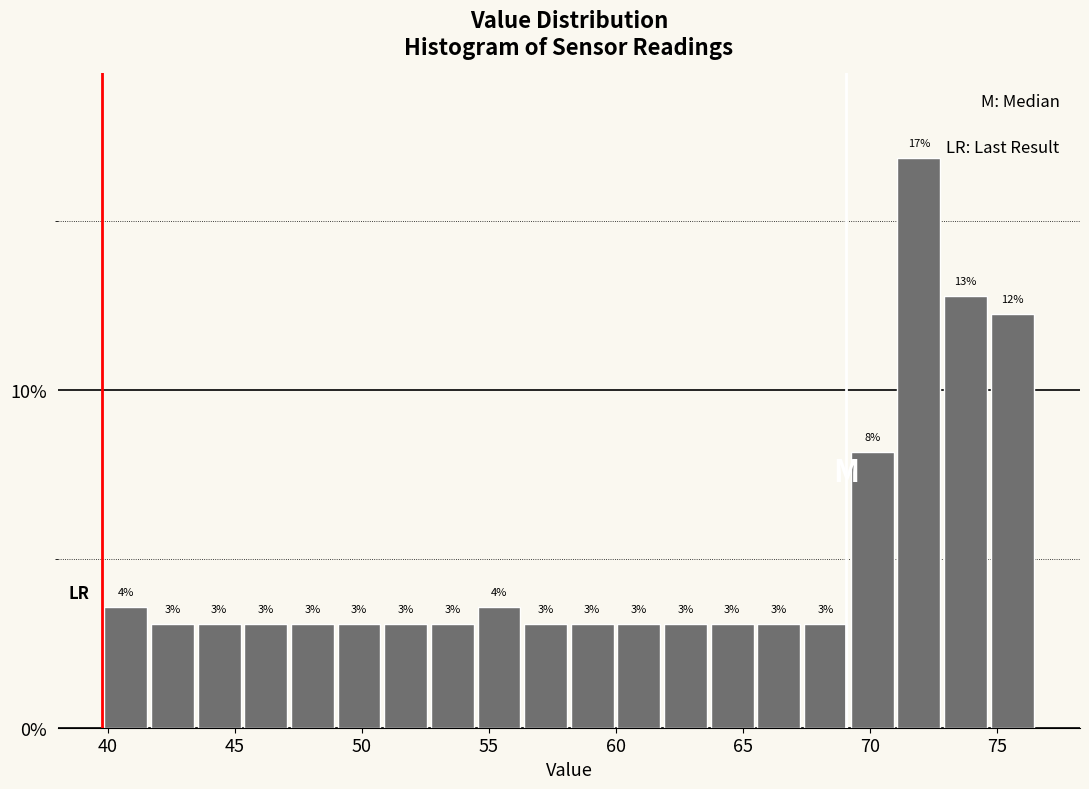

Read against the x-axis, roughly where is the centre of the tallest bar?

72.0